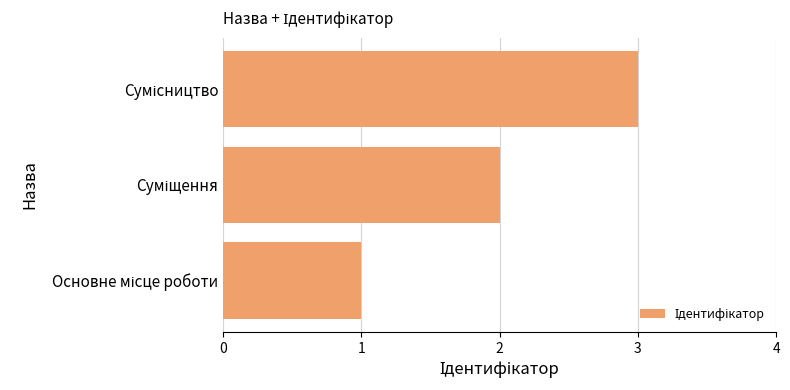

What is the sum of all values?

6